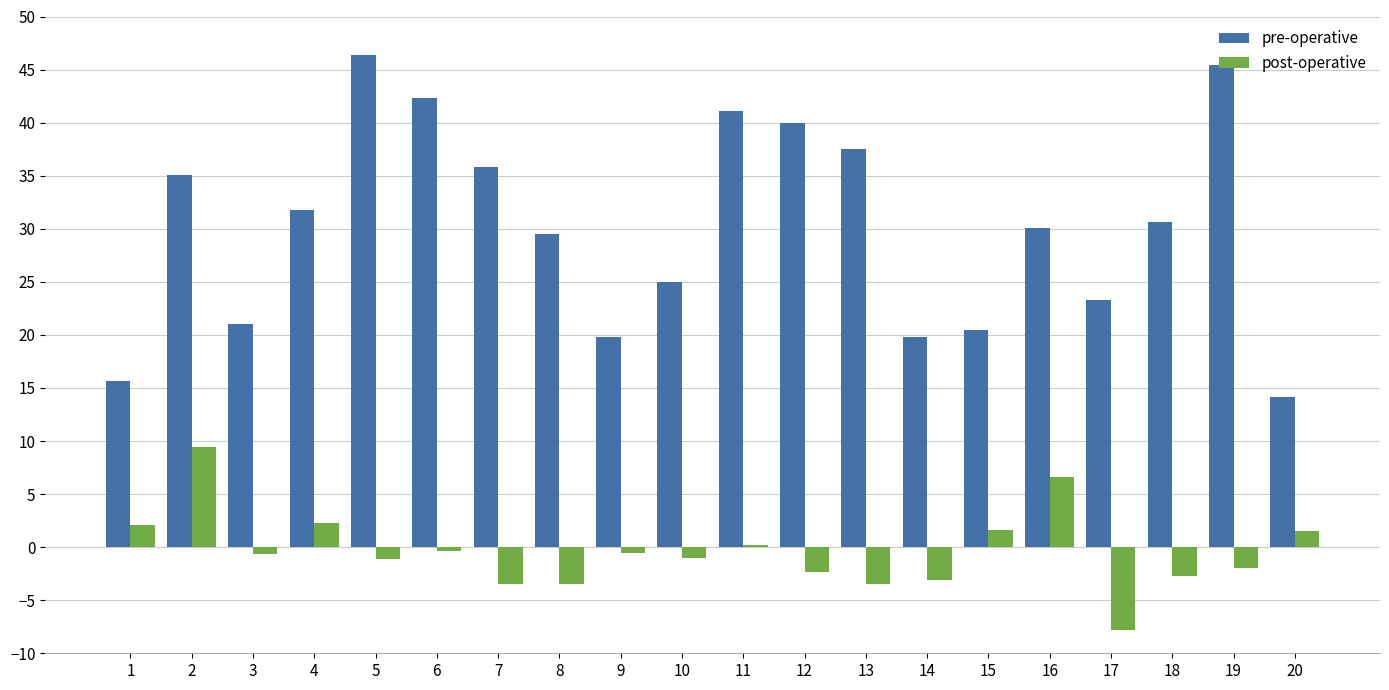

How many series are shown in this chart?

2